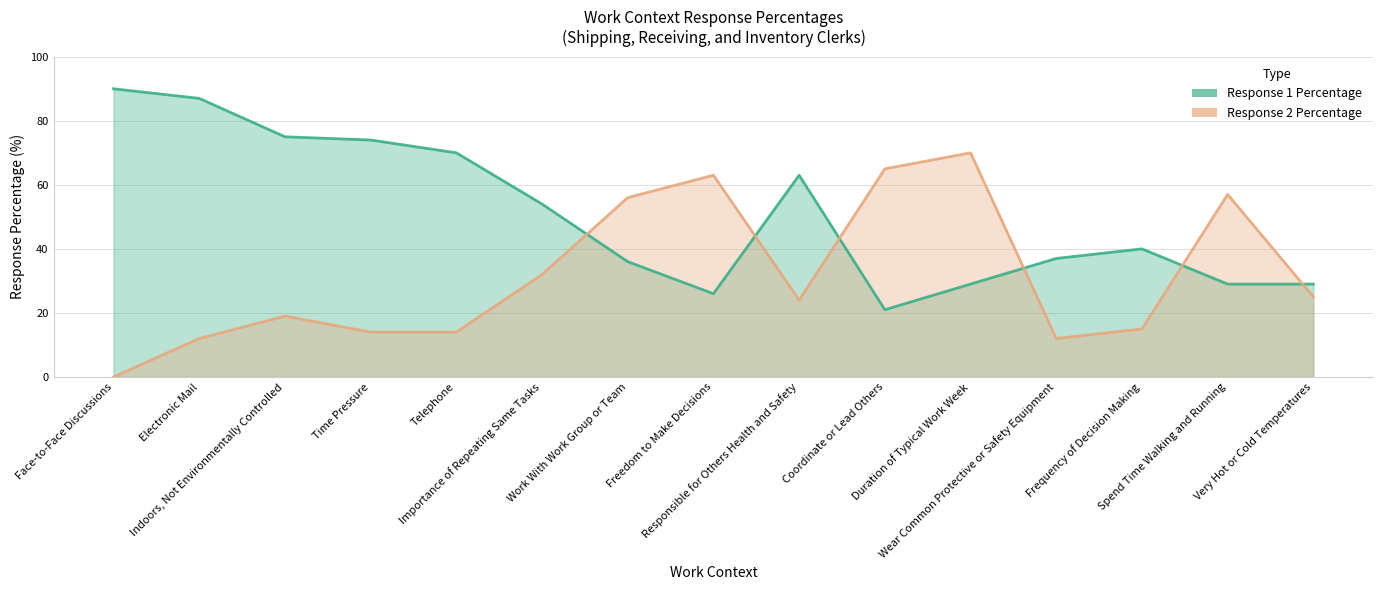

Is the value of Response 1 Percentage at Very Hot or Cold Temperatures greater than the value of Response 2 Percentage at Spend Time Walking and Running?

No